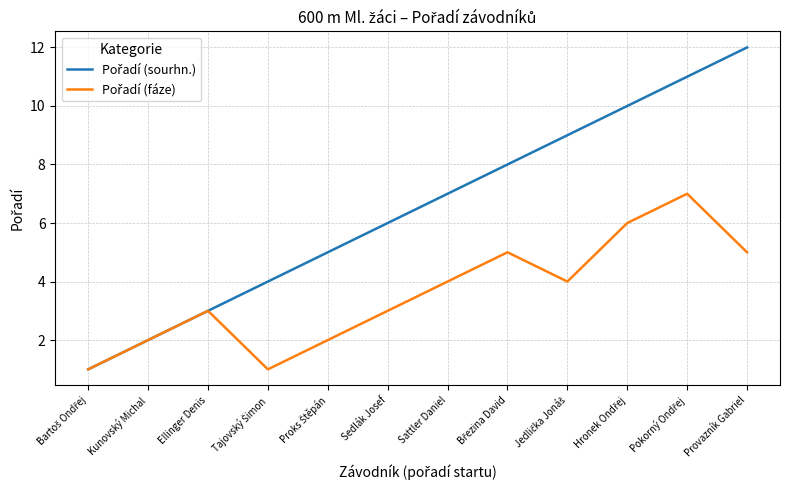

What is the maximum value shown in the chart?

12